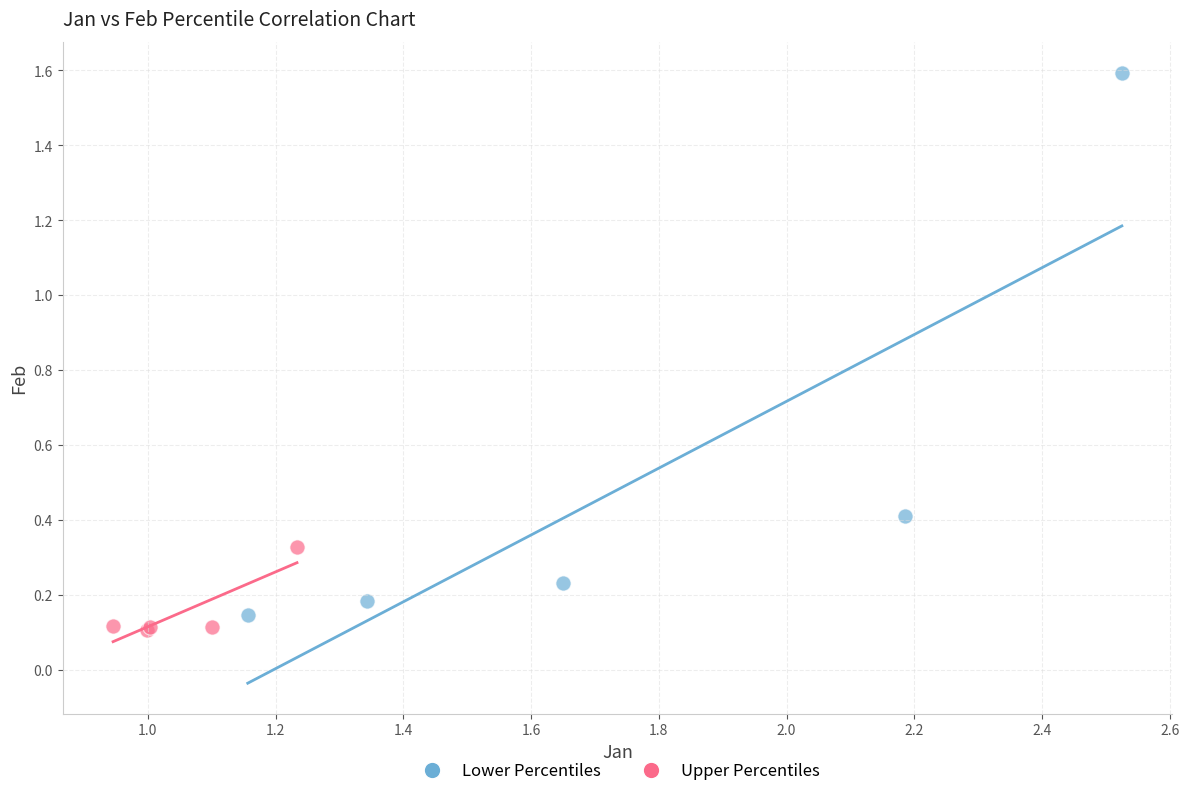

Which series contains the highest Y value?

Lower Percentiles